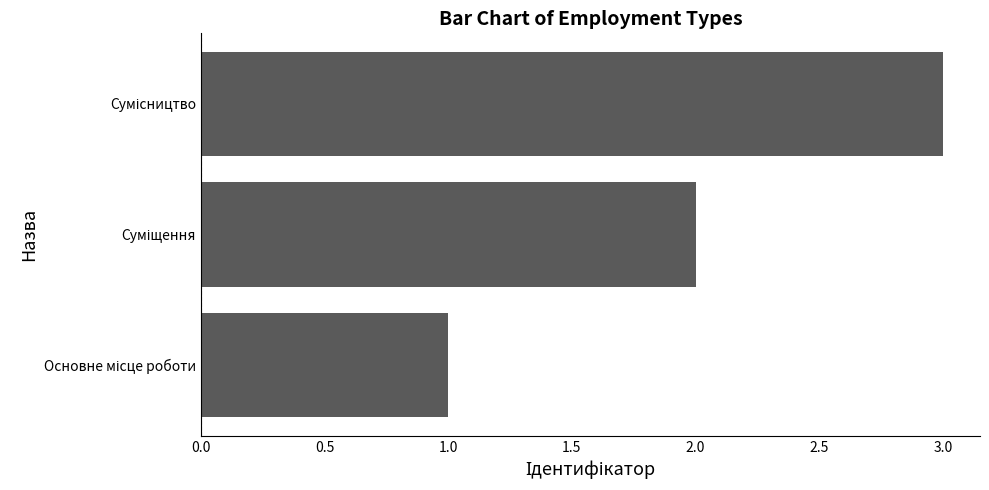

What is the sum of all values?

6